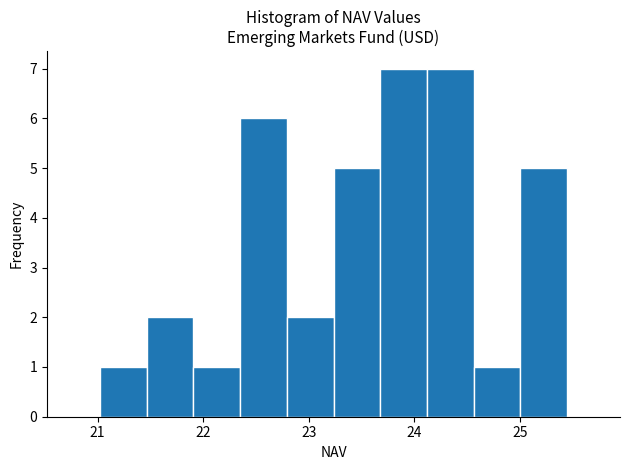

Reading left to right, transcribe this chart: for each bar, give the range it covers on the x-axis and its height. Neither the bar edges nor the heights are printed on the chart, so give them approximately, as read against the axes.

21.0 to 21.5: 1
21.5 to 21.9: 2
21.9 to 22.3: 1
22.3 to 22.8: 6
22.8 to 23.2: 2
23.2 to 23.7: 5
23.7 to 24.1: 7
24.1 to 24.6: 7
24.6 to 25.0: 1
25.0 to 25.5: 5